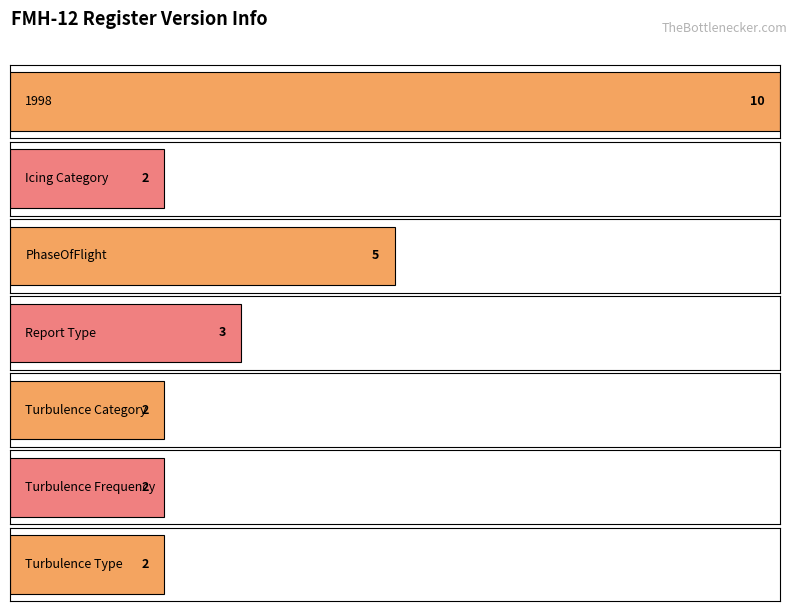

Between 1998 and PhaseOfFlight, which is larger?

1998